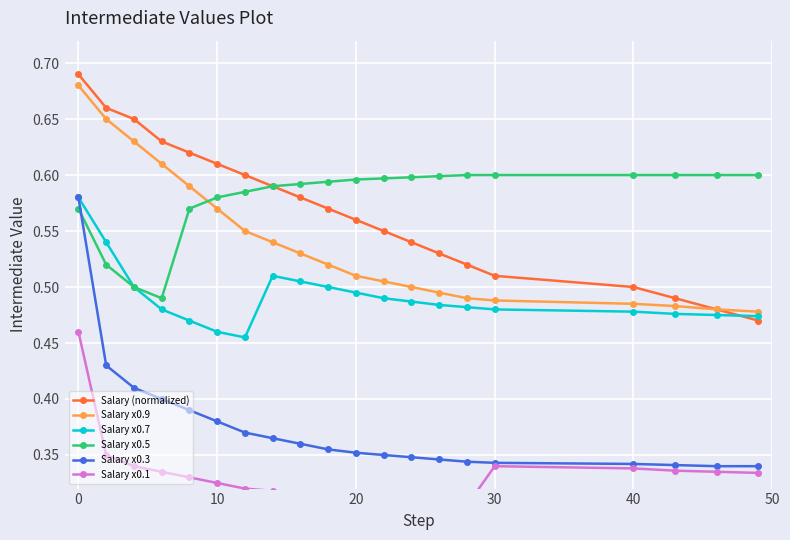

How many series are shown in this chart?

6